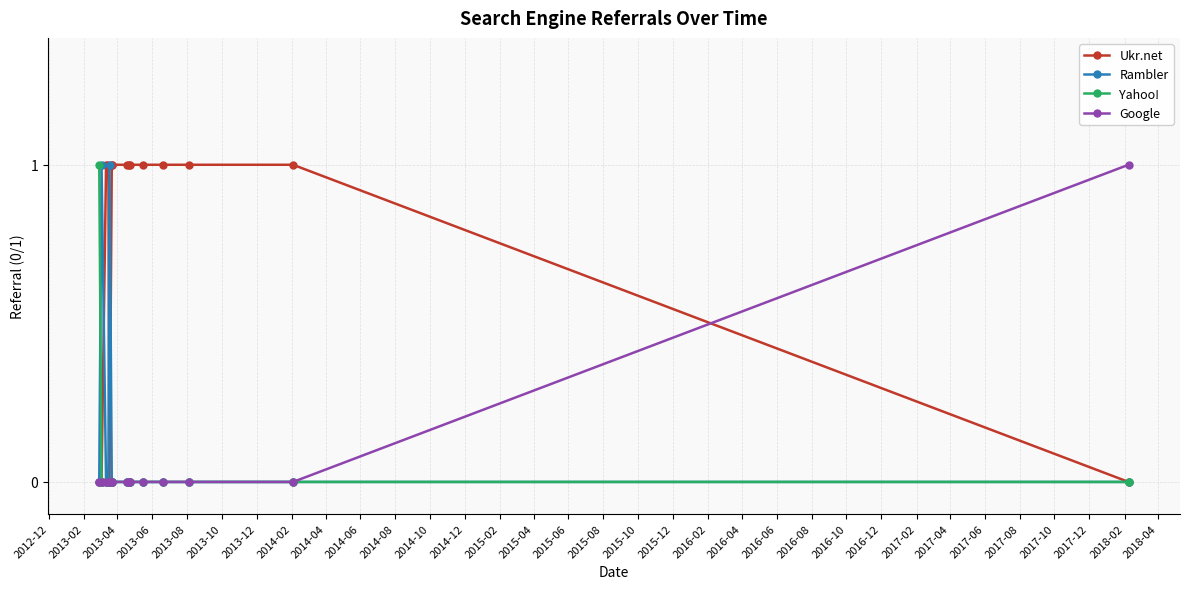

Reading left to right, list all the values displayed in this chart.

Ukr.net: 0	0	1	1	0	1	1	1	1	1	1	1	1	1	0
Rambler: 0	1	0	0	1	0	0	0	0	0	0	0	0	0	0
Yahoo!: 1	0	0	0	0	0	0	0	0	0	0	0	0	0	0
Google: 0	0	0	0	0	0	0	0	0	0	0	0	0	0	1